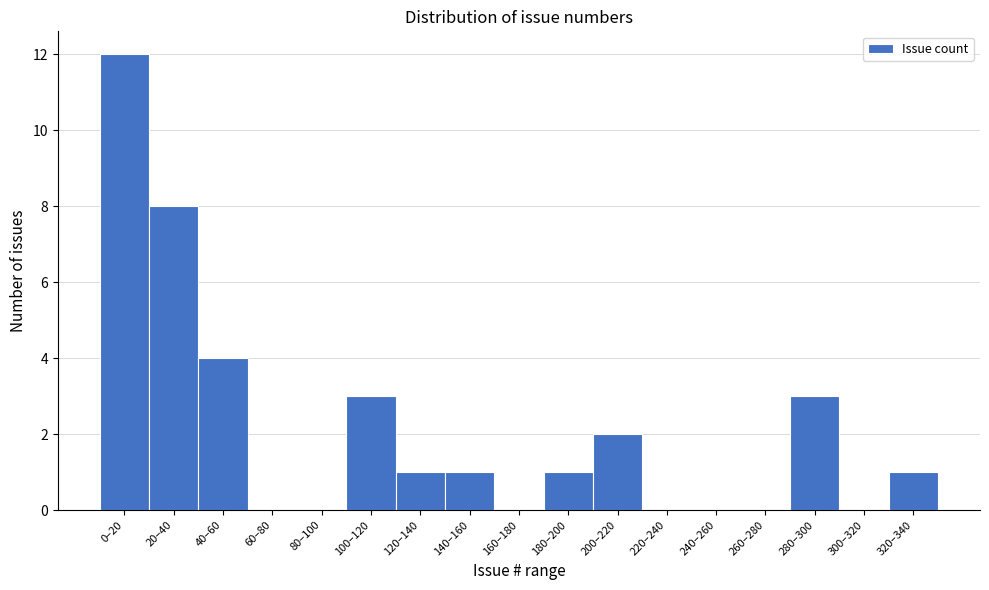

Reading left to right, what are all the values shown in this chart?

0–20=12	20–40=8	40–60=4	60–80=0	80–100=0	100–120=3	120–140=1	140–160=1	160–180=0	180–200=1	200–220=2	220–240=0	240–260=0	260–280=0	280–300=3	300–320=0	320–340=1